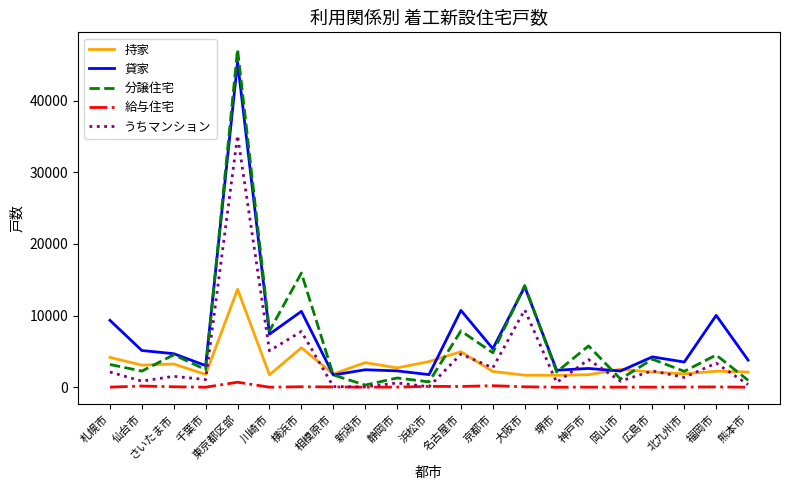

What is the highest value of the 貸家 series?

45422